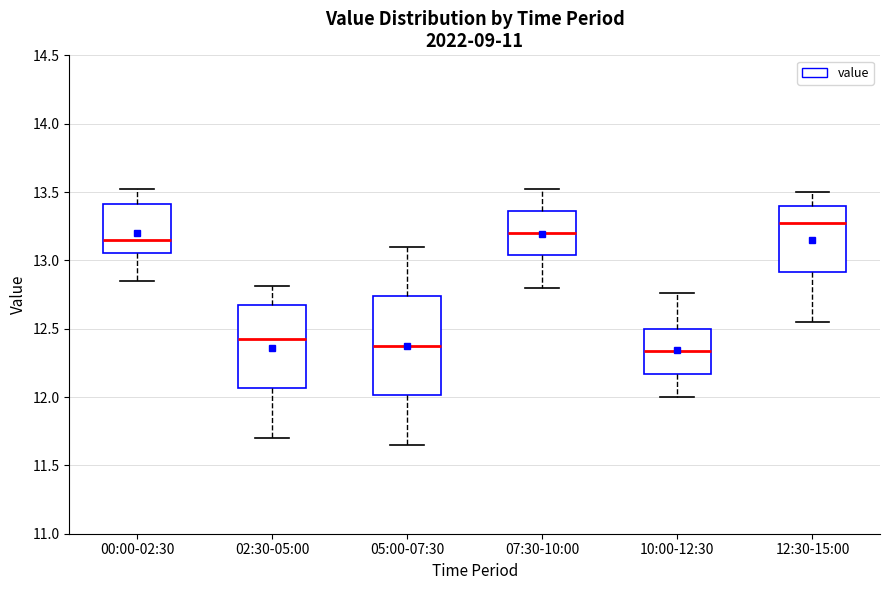

Which box's median line is the highest?

12:30-15:00